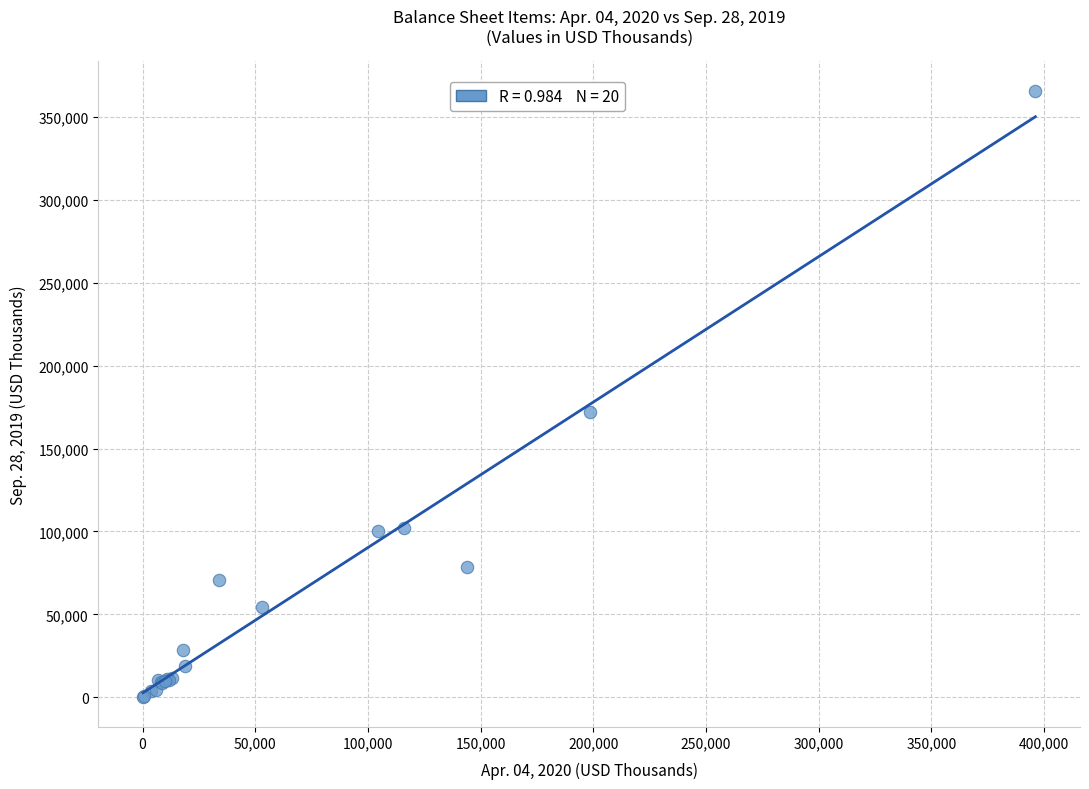

What Y value in the scatter plot is closest to 182894?

172091